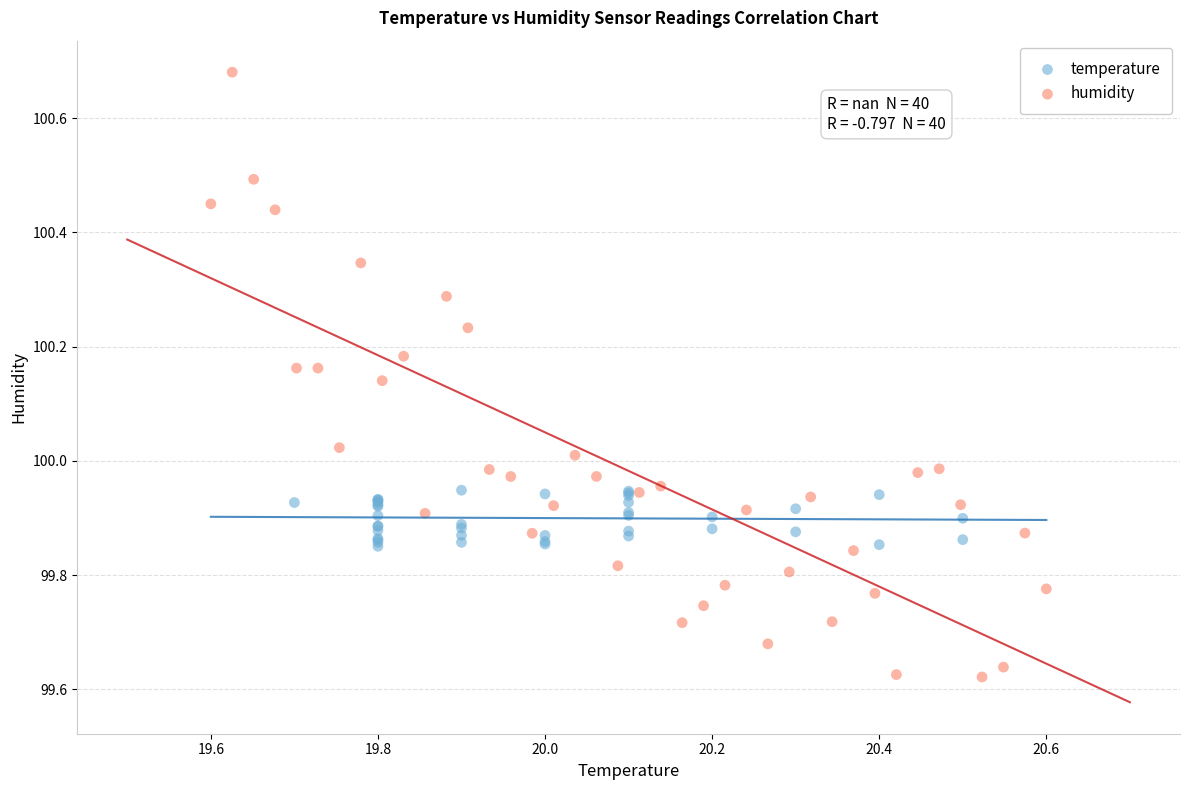

Which series reaches the maximum Y coordinate?

humidity